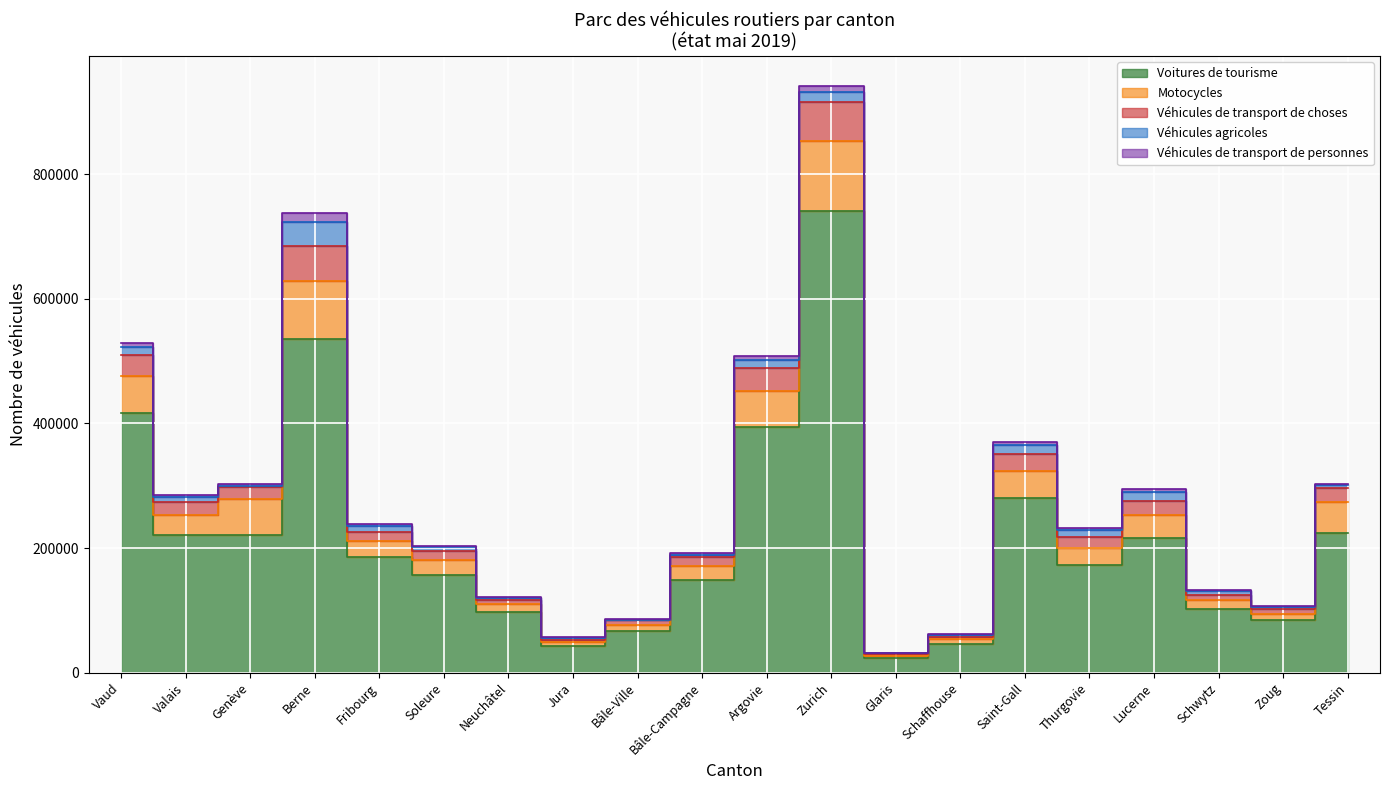

At which category is the sum across all series the highest?

Zurich